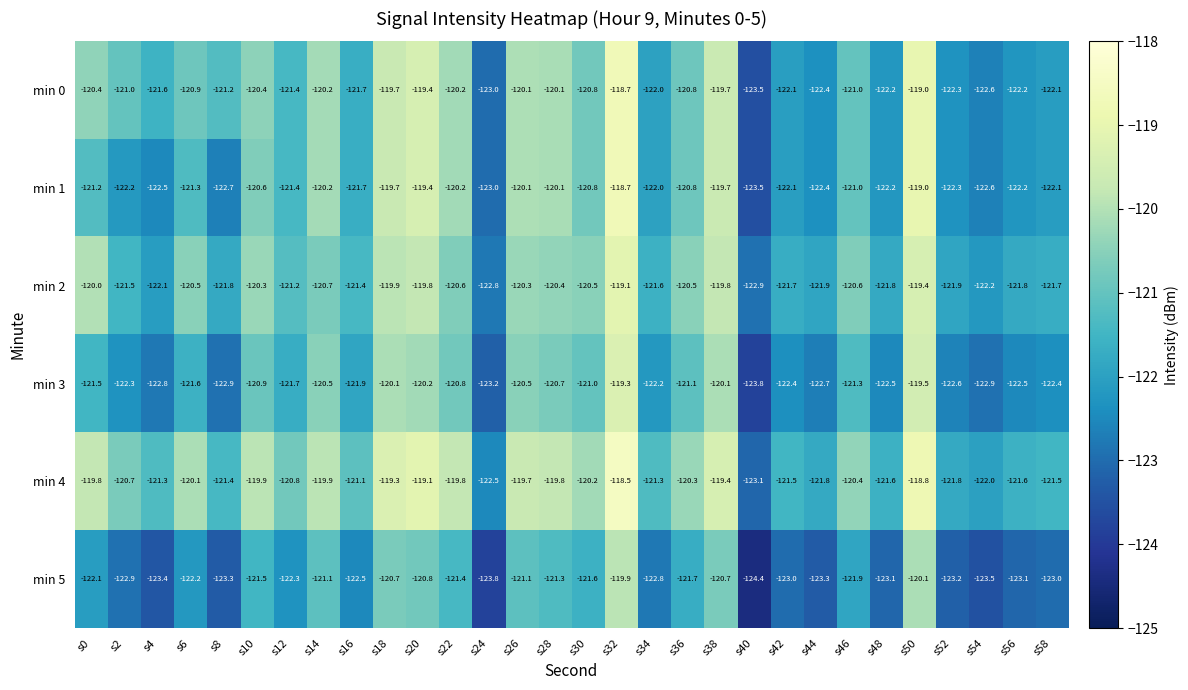

Is it true that min 2 equals -213.6 at s24?

False